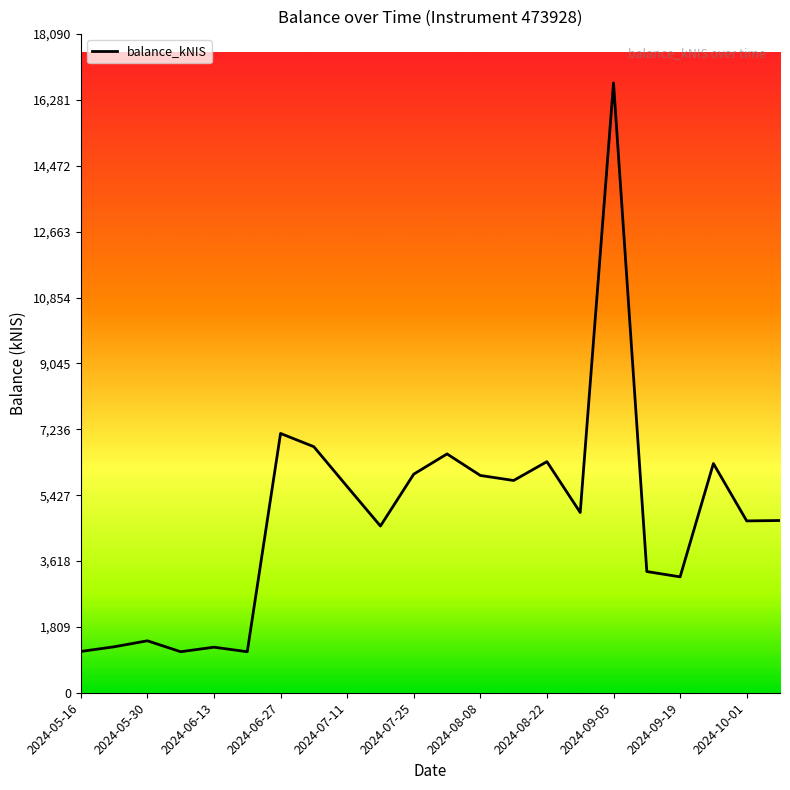

How many lines are shown in the chart?

1